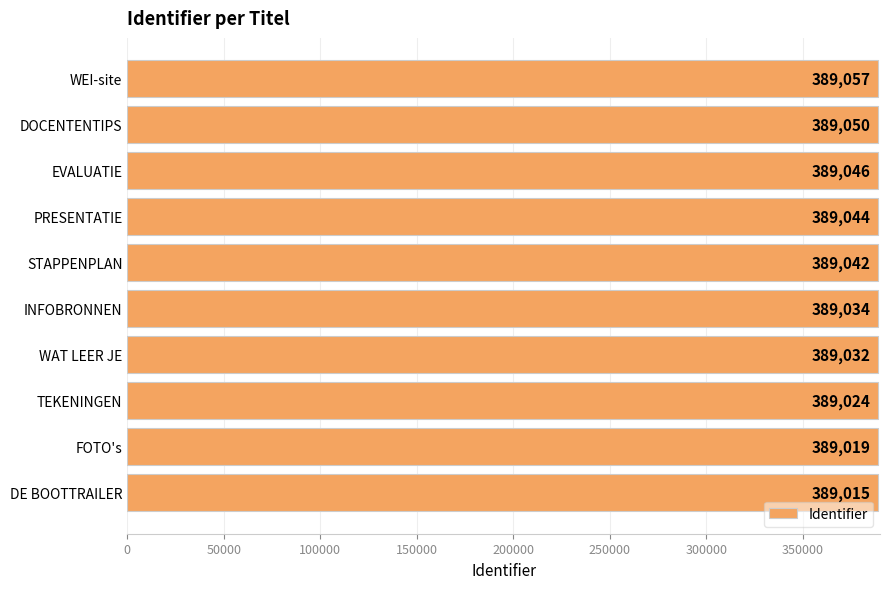

Is it true that the value at TEKENINGEN is 91906?

False